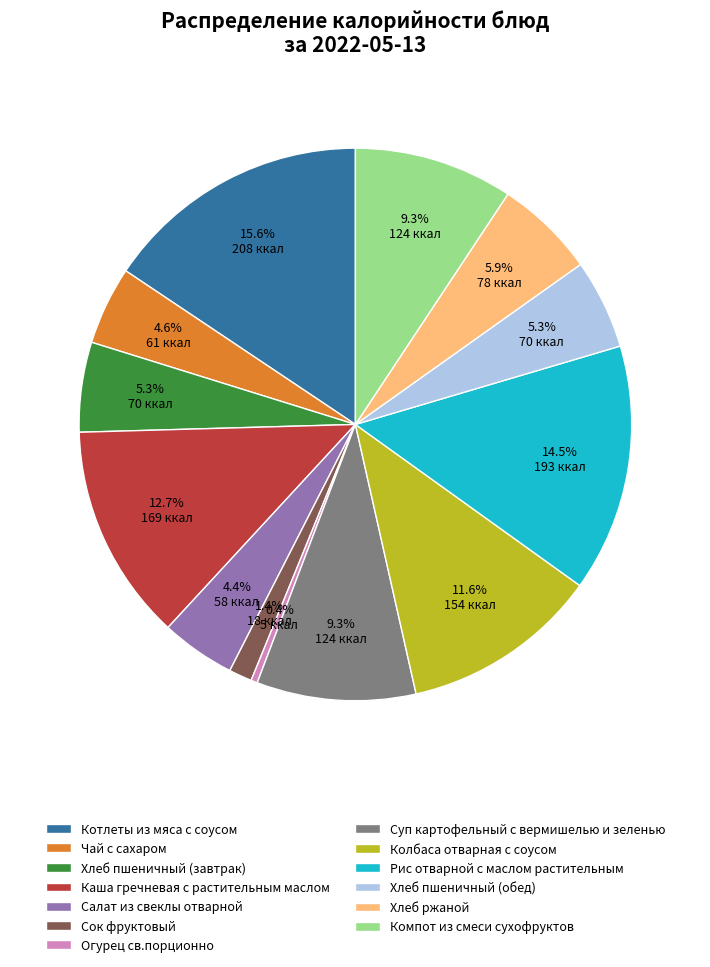

True or false: Хлеб пшеничный (завтрак) accounts for 1% of the total.

False